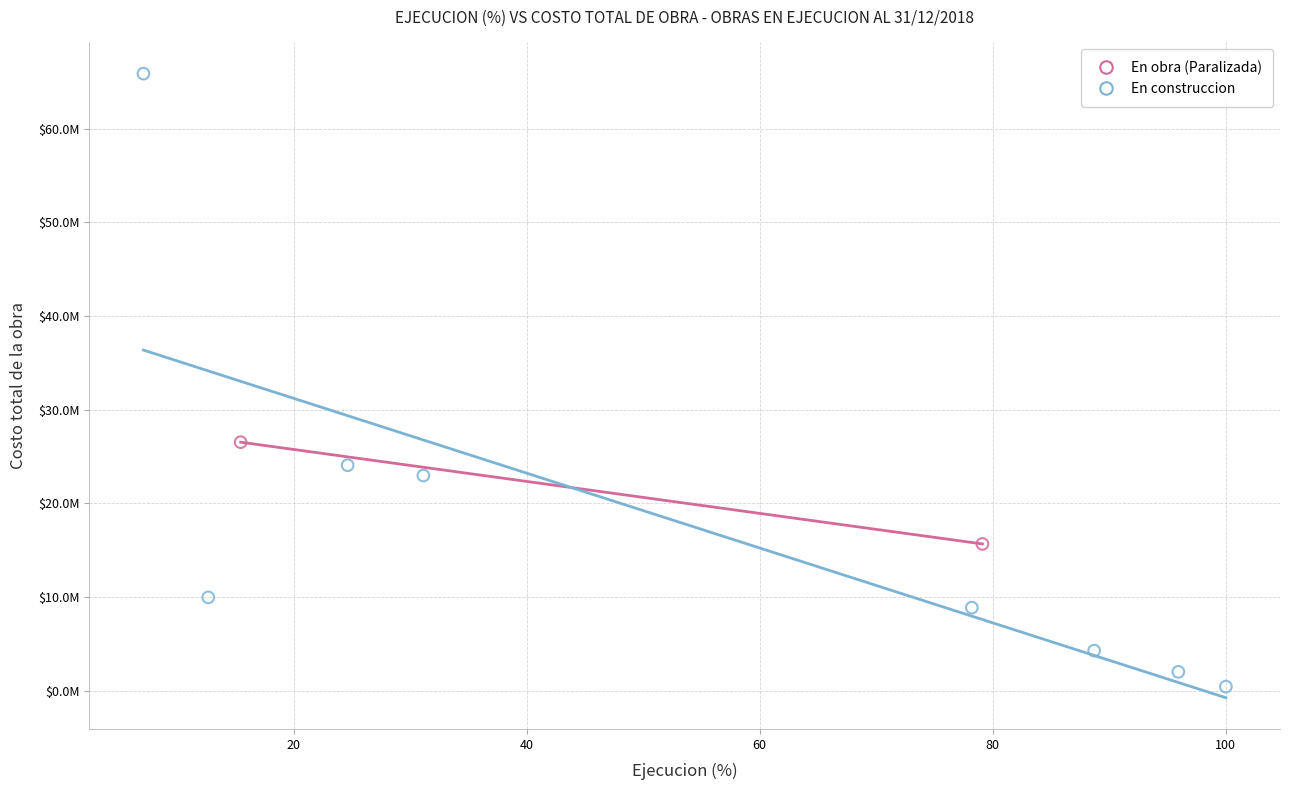

What are all the series names shown in the legend?

En obra (Paralizada), En construccion